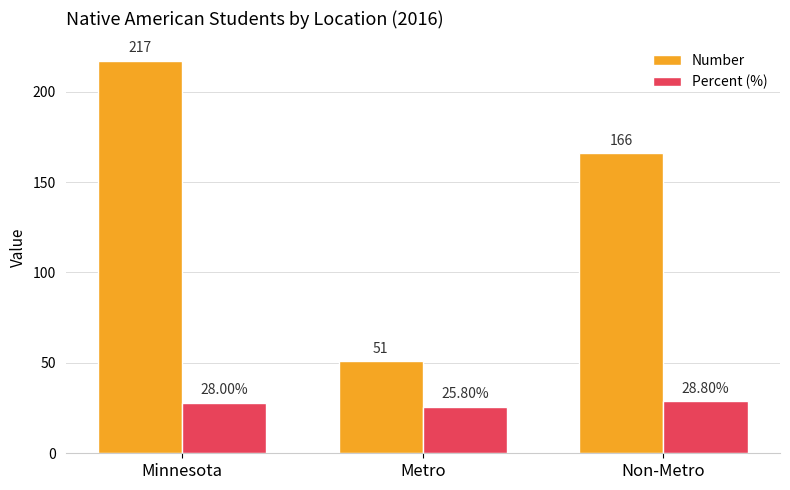

What is the spread (max minus min) of values at Minnesota?

189.0